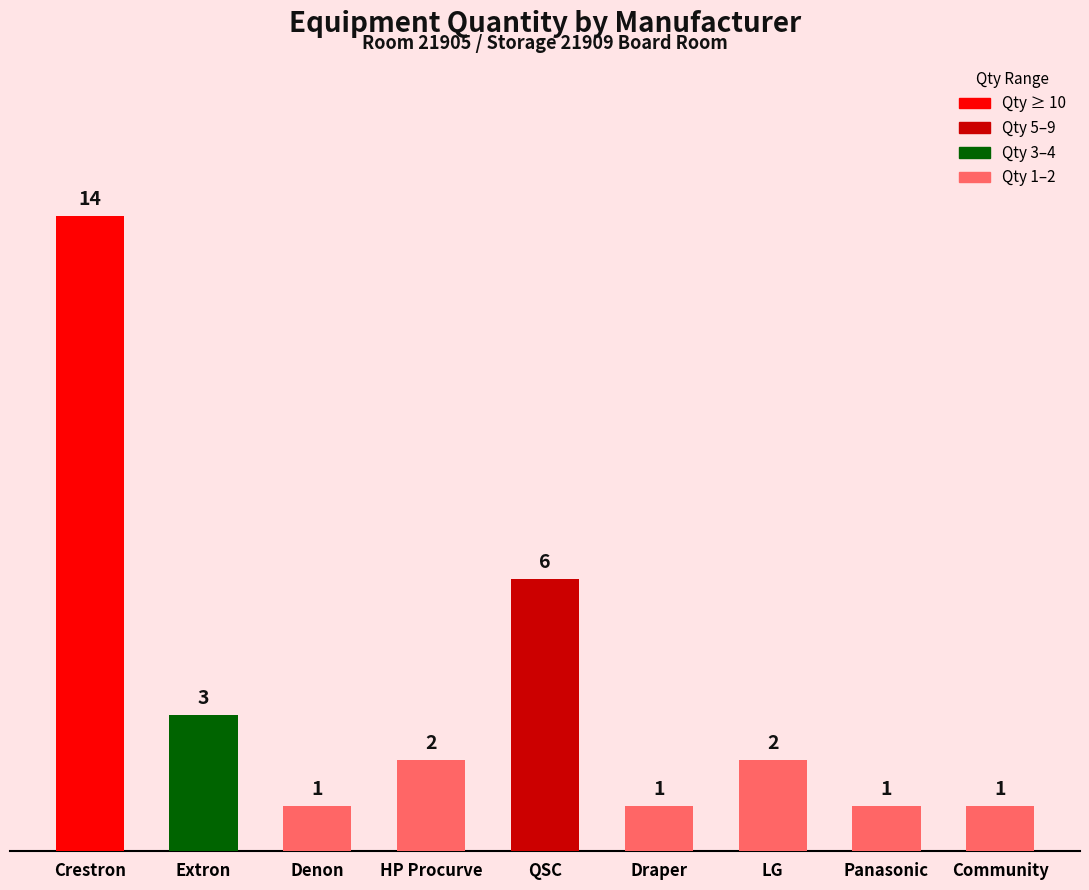

Reading left to right, what are all the values shown in this chart?

14	3	1	2	6	1	2	1	1